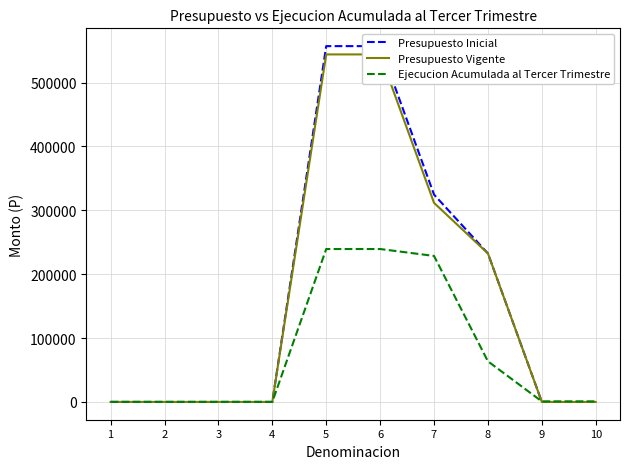

How many data points does each series have?

10